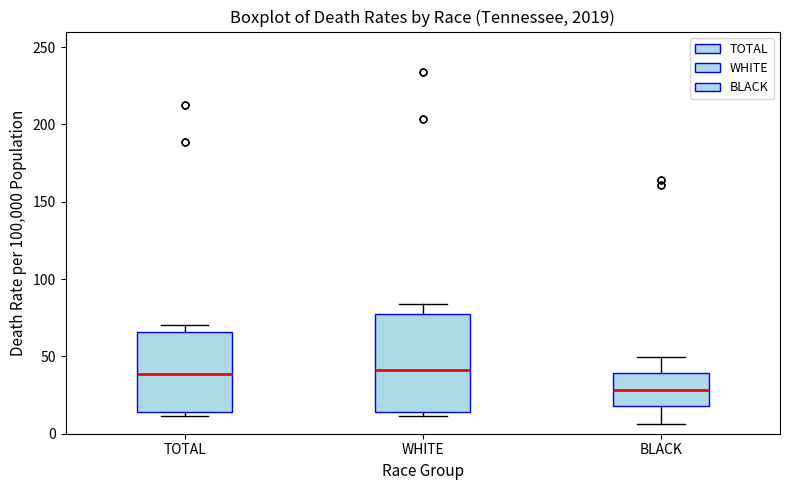

Where is the upper edge of the box for WHITE on the y-axis? The values are not printed on the chart, so give them approximately, as read against the axis.

75